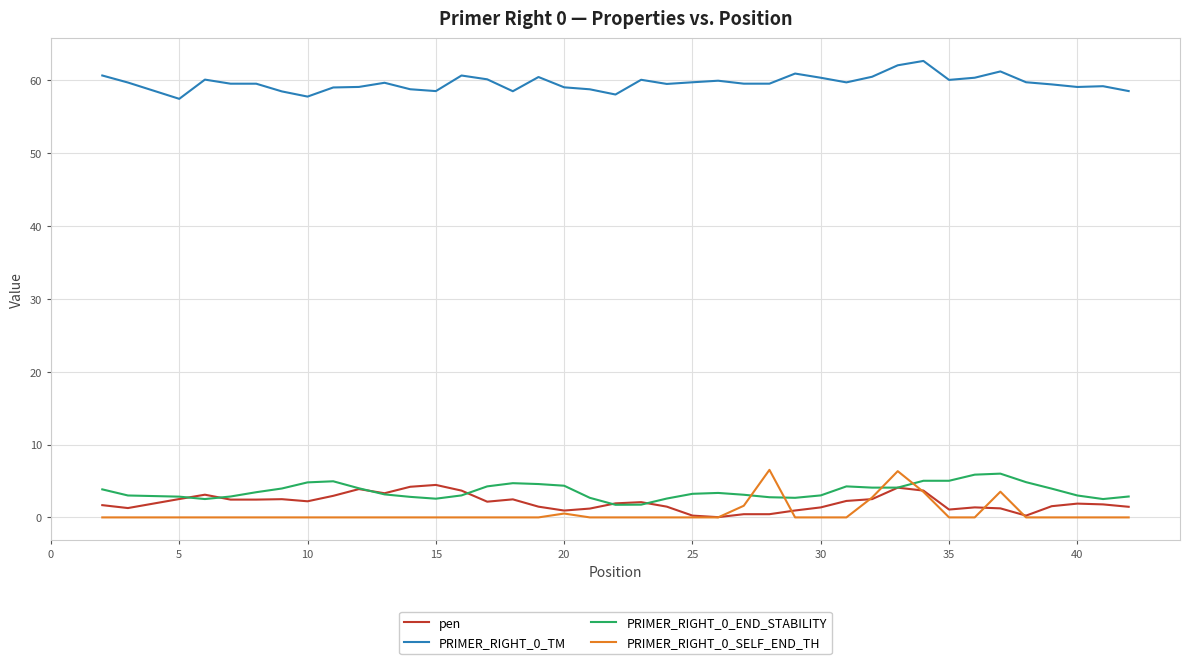

True or false: pen and PRIMER_RIGHT_0_TM cross at least once.

False